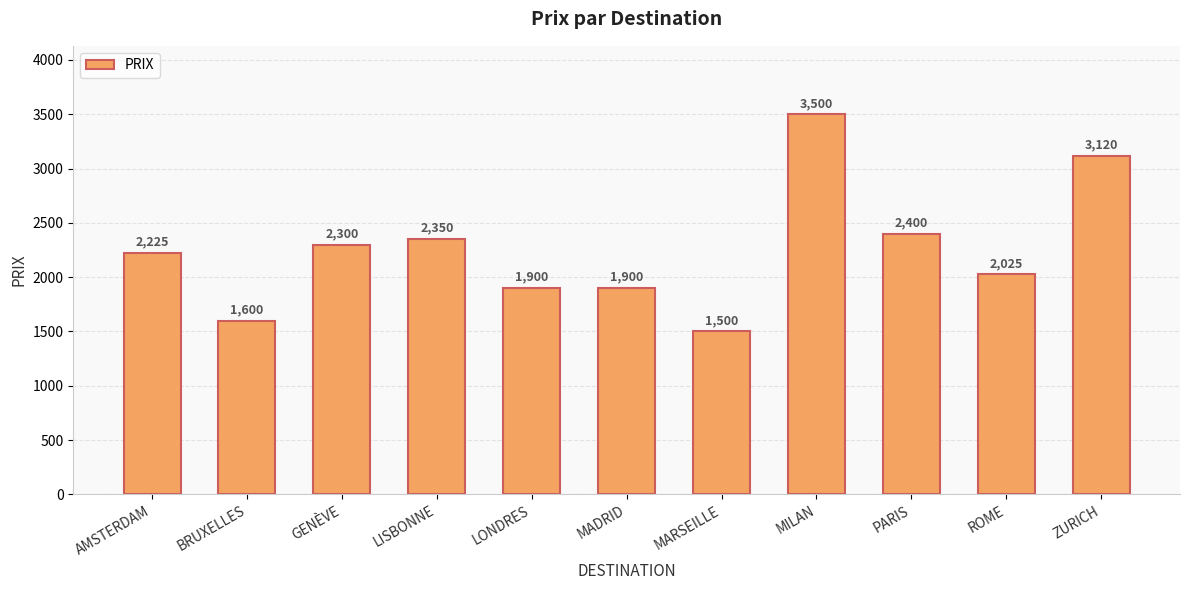

What is the sum of the values at MARSEILLE and AMSTERDAM?

3725